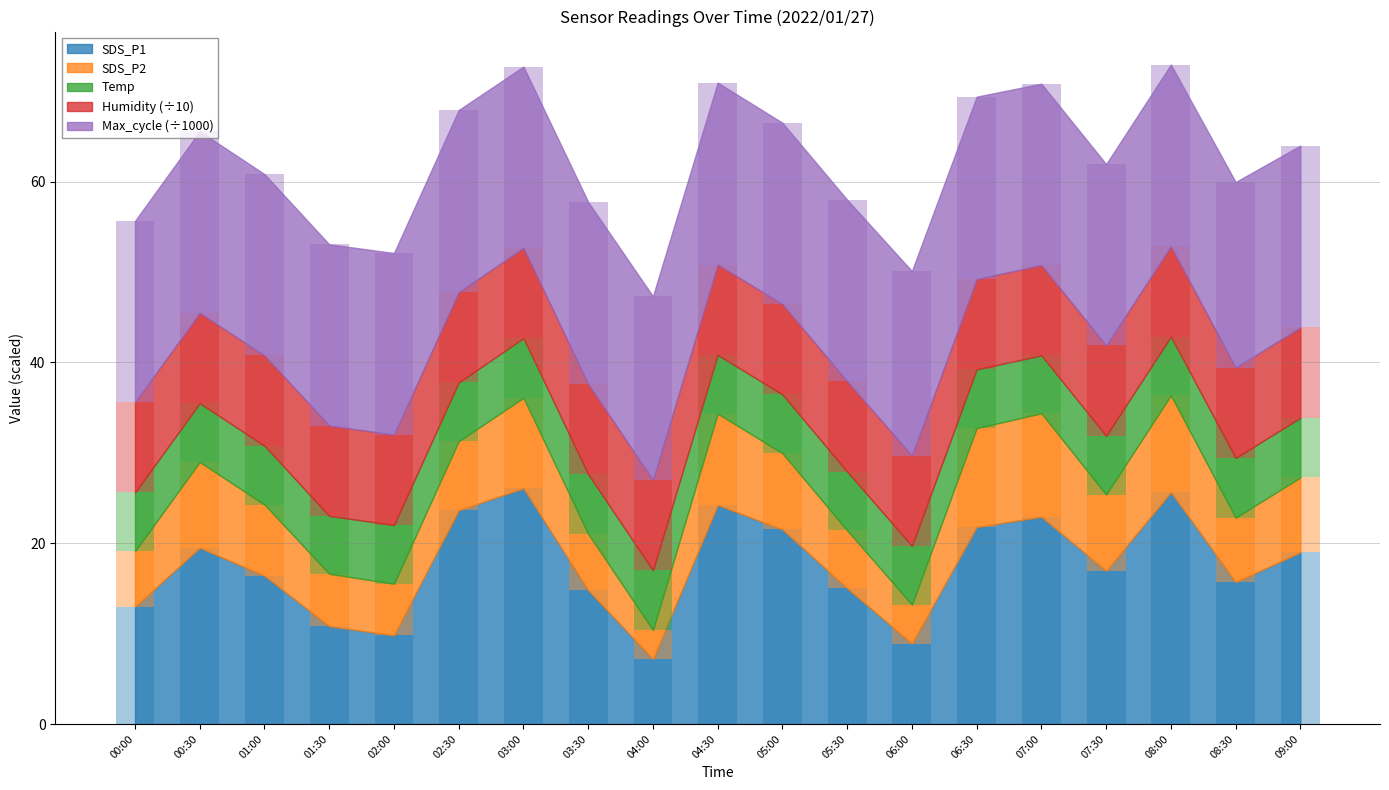

What is the value of the Max_cycle bar at the 18th from the left?

20.5